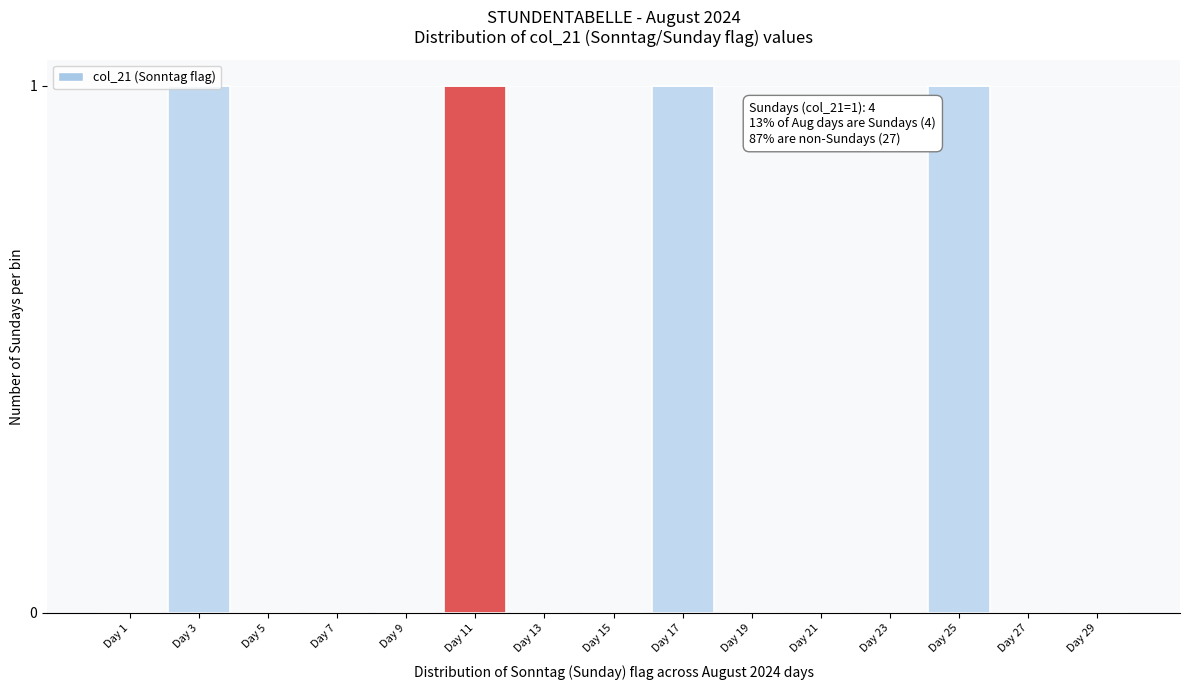

Is it true that the value at Day 5 is 0?

True